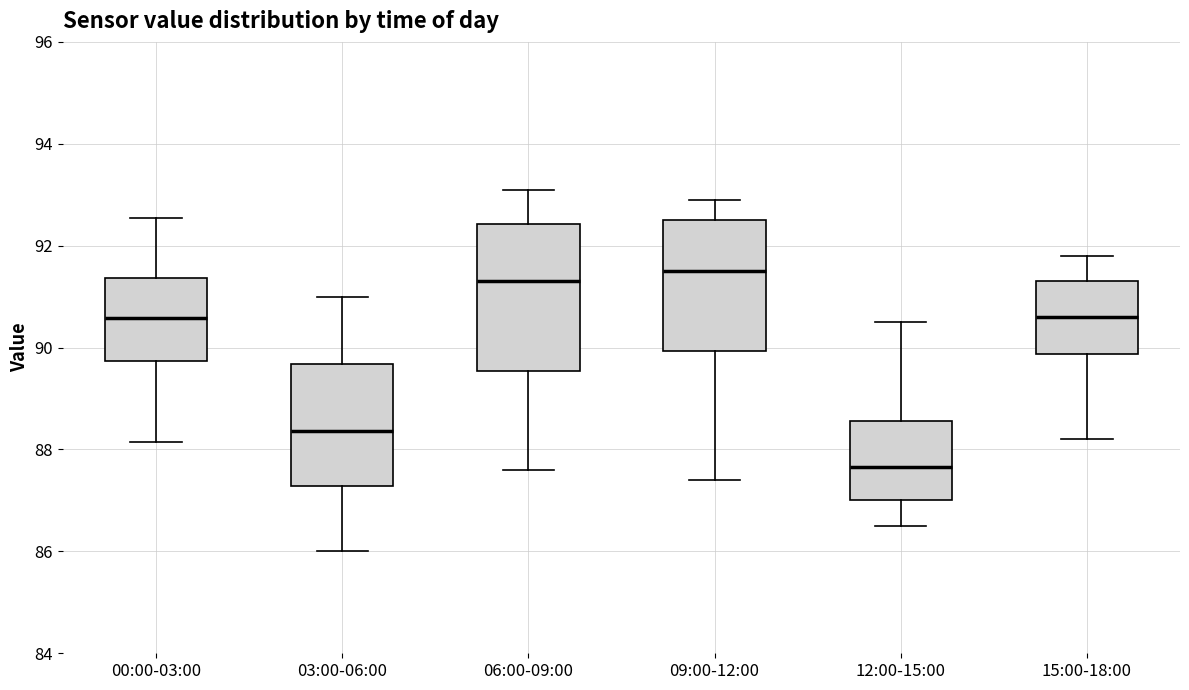

Comparing the boxes themselves (not the whiskers), which one is the tallest?

06:00-09:00